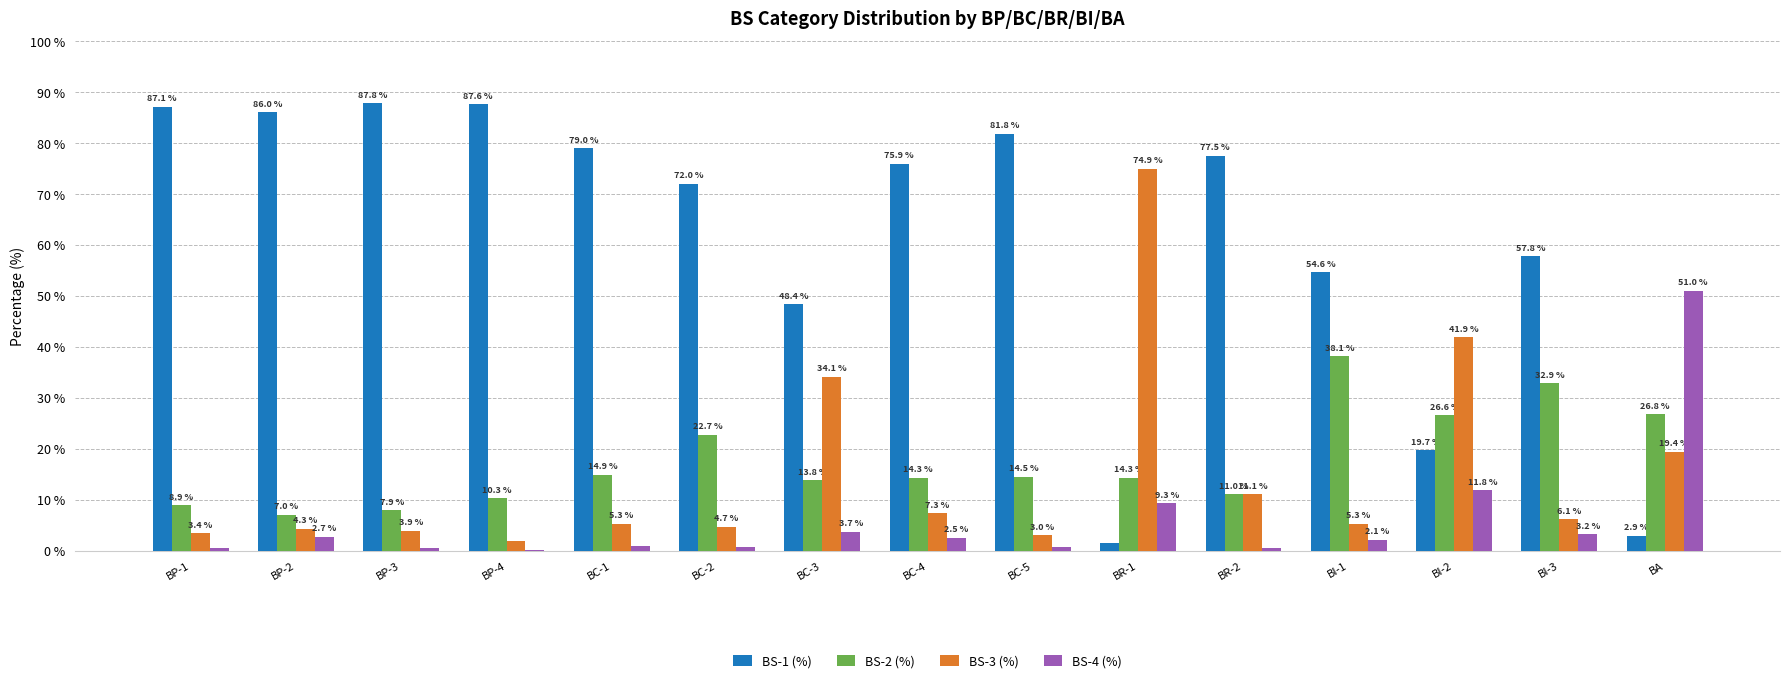

What is the sum of all BS-3 (%) values?

226.5